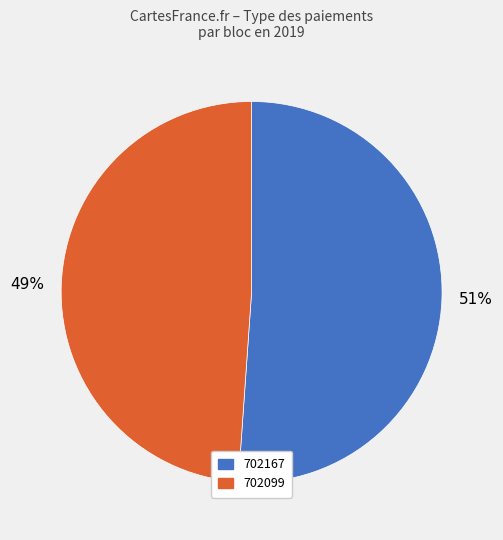

Rank the categories by value from lowest to highest.

702099, 702167